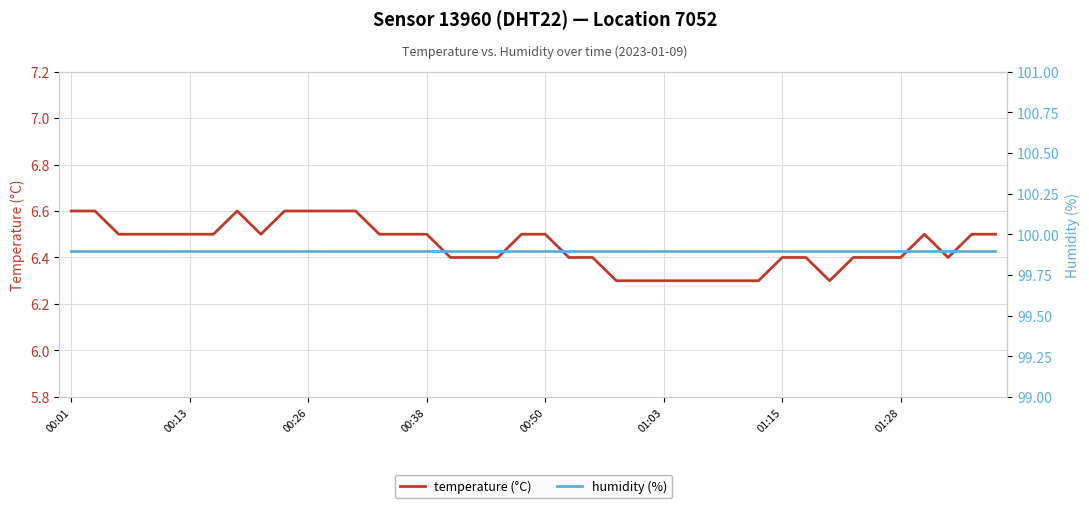

What is the average value of the humidity (%) series?

99.9